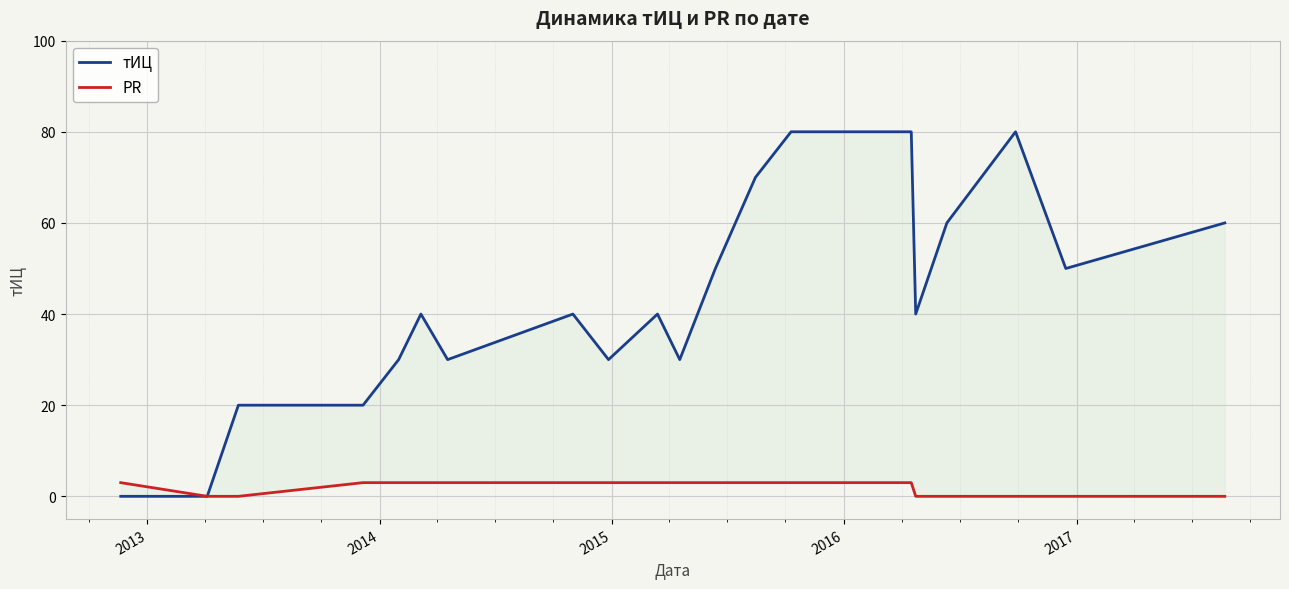

Which series has the largest range (max minus min)?

тИЦ